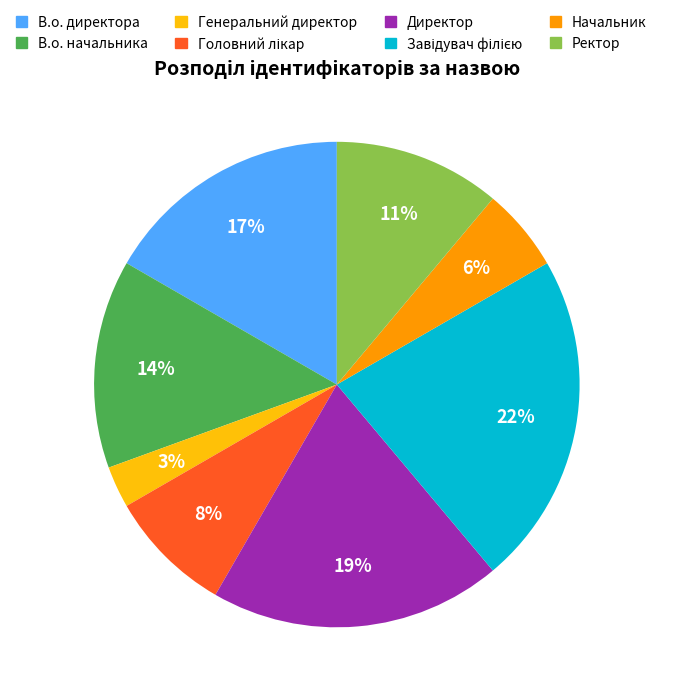

To the nearest percent, what portion does Генеральний директор represent?

3%